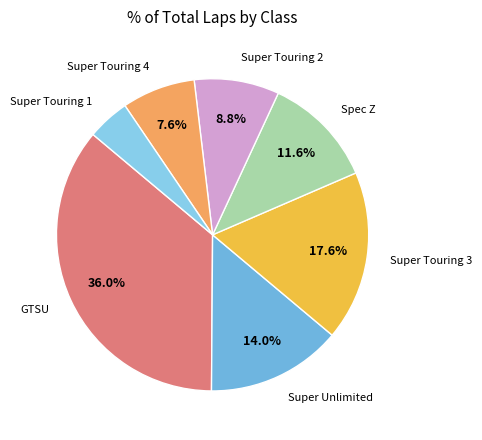

Which slice is the smallest?

Super Touring 1